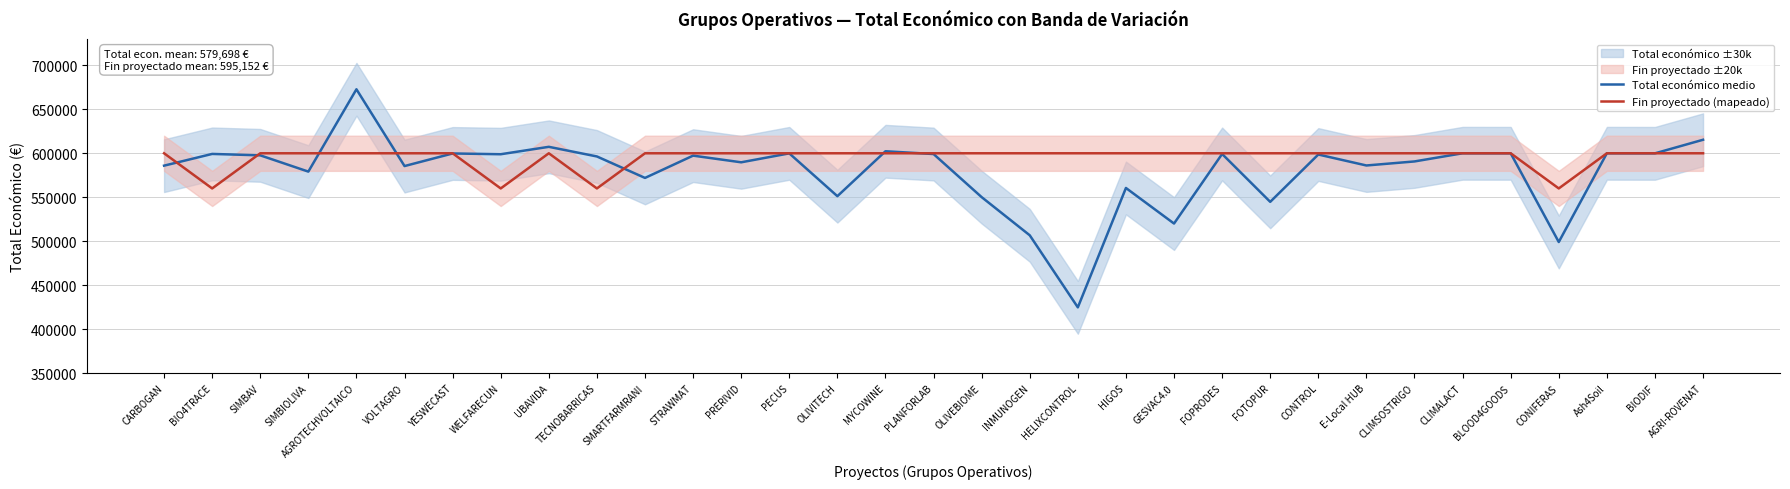

What position from the left is UBAVIDA?

9